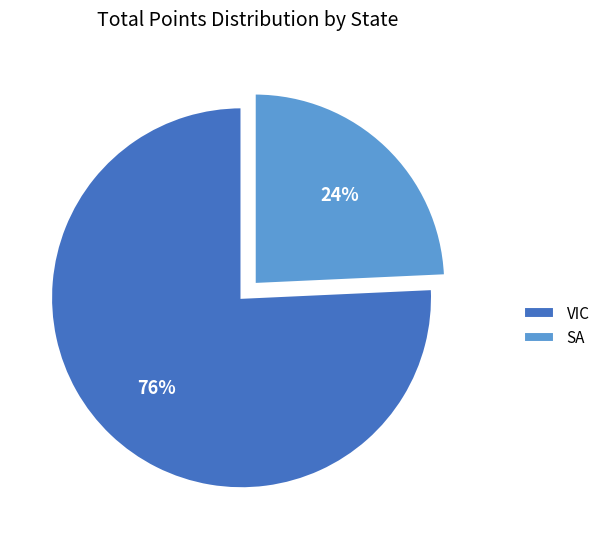

Combined, do SA and VIC account for over 50%?

Yes